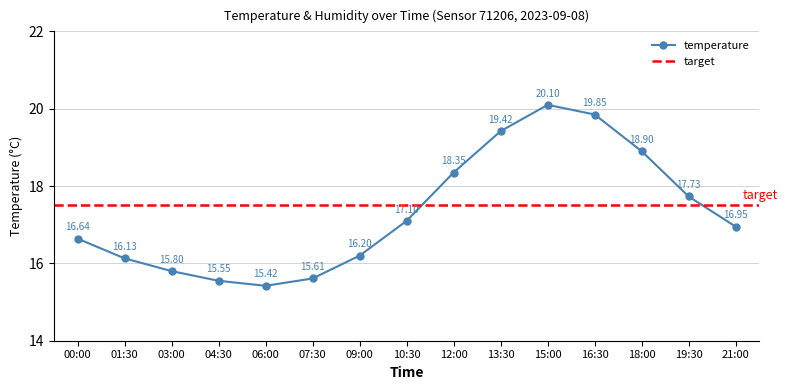

What is the label of the 6th point from the left?

07:30